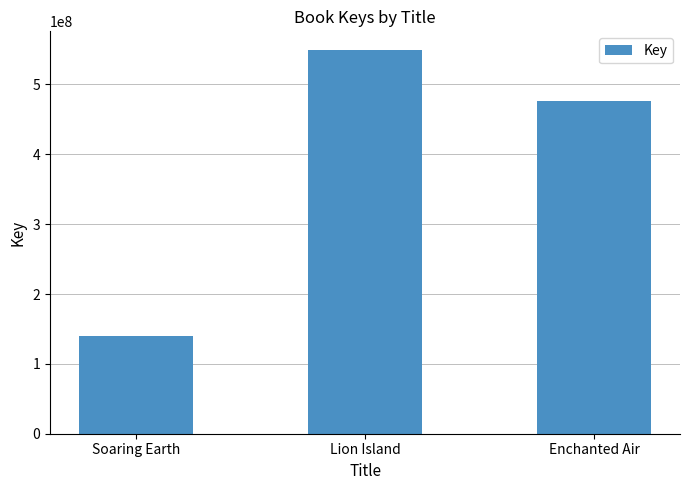

List the labels in order of value, largest first.

Lion Island, Enchanted Air, Soaring Earth